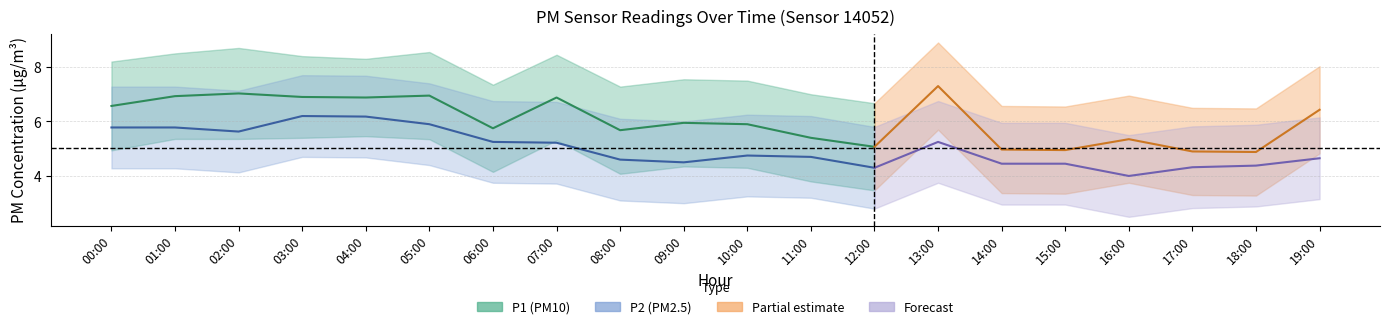

Which series has the largest total across all categories?

P1_upper